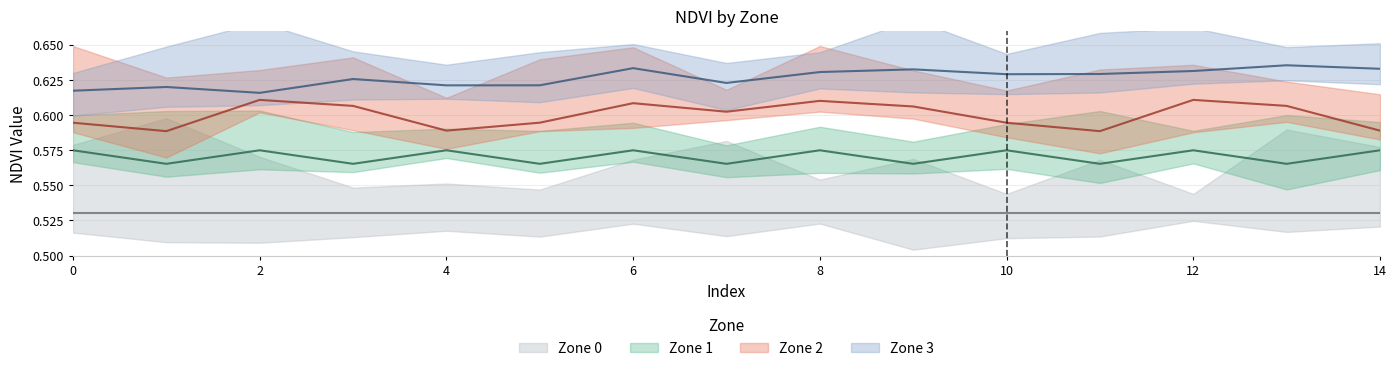

Where is Zone 3 nearest to the value 0?

2